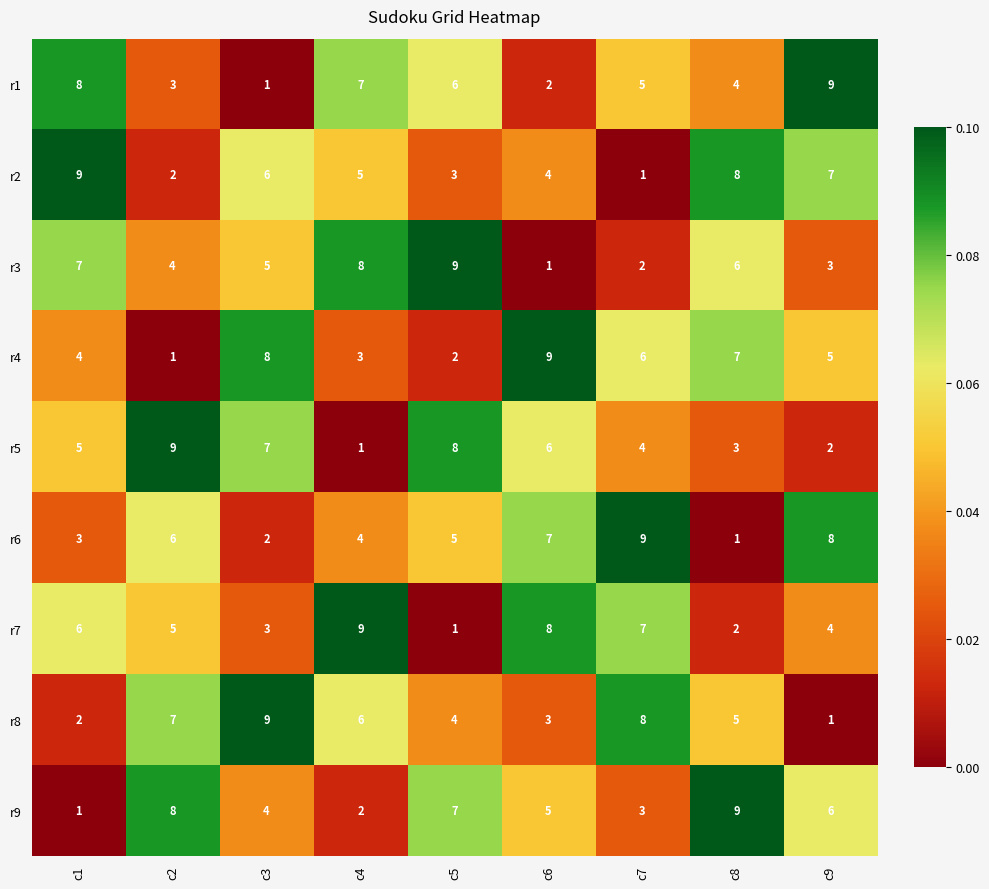

What is the maximum value for r8?

9